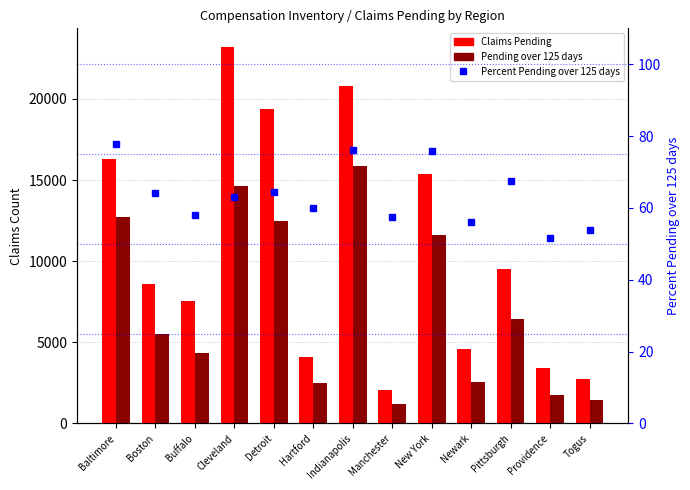

What is the label of the 8th bar from the right?

Hartford